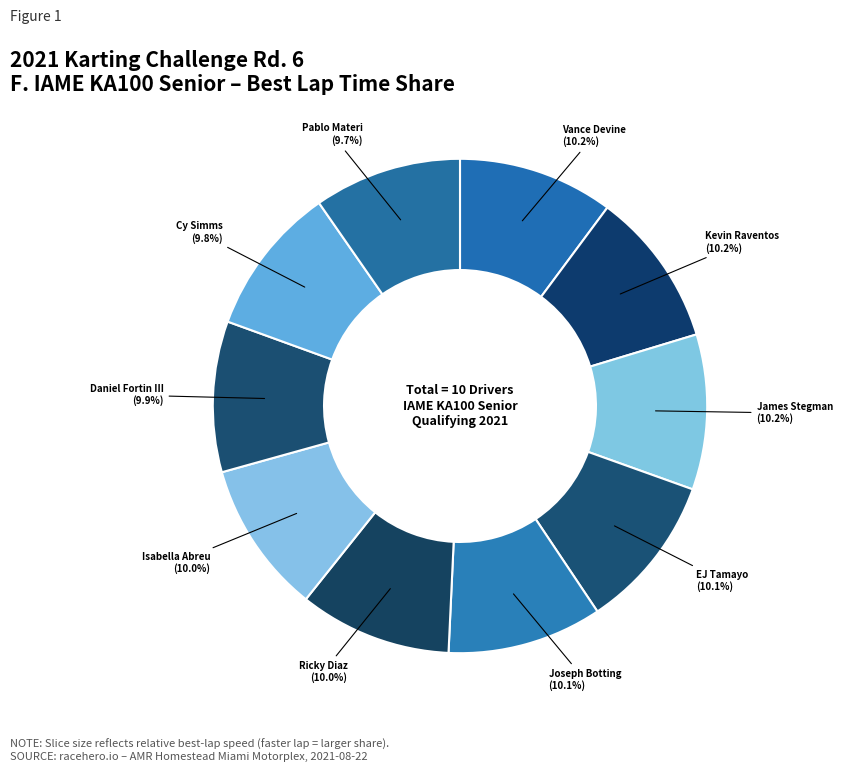

Do James Stegman and Vance Devine together represent more than half of the pie?

No